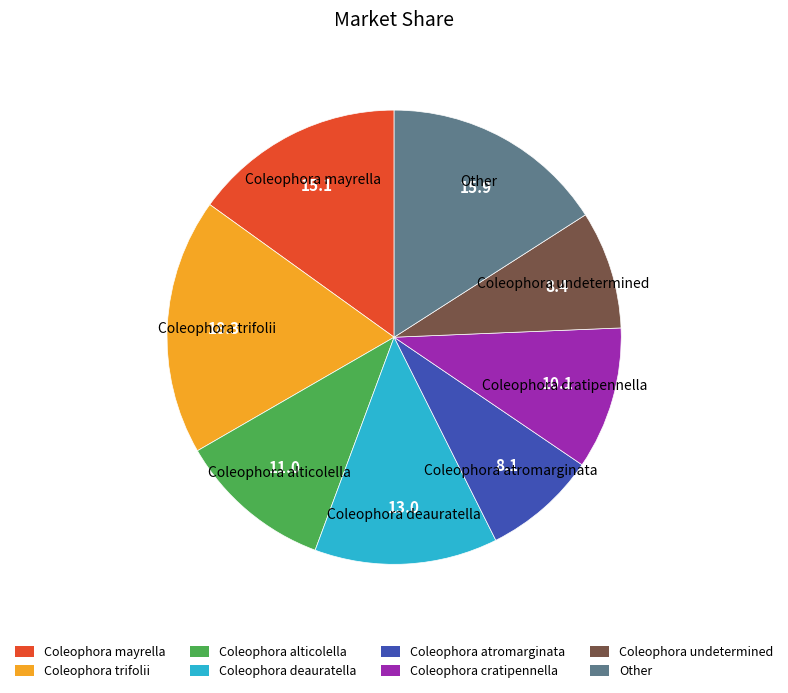

How many slices are in this pie chart?

8